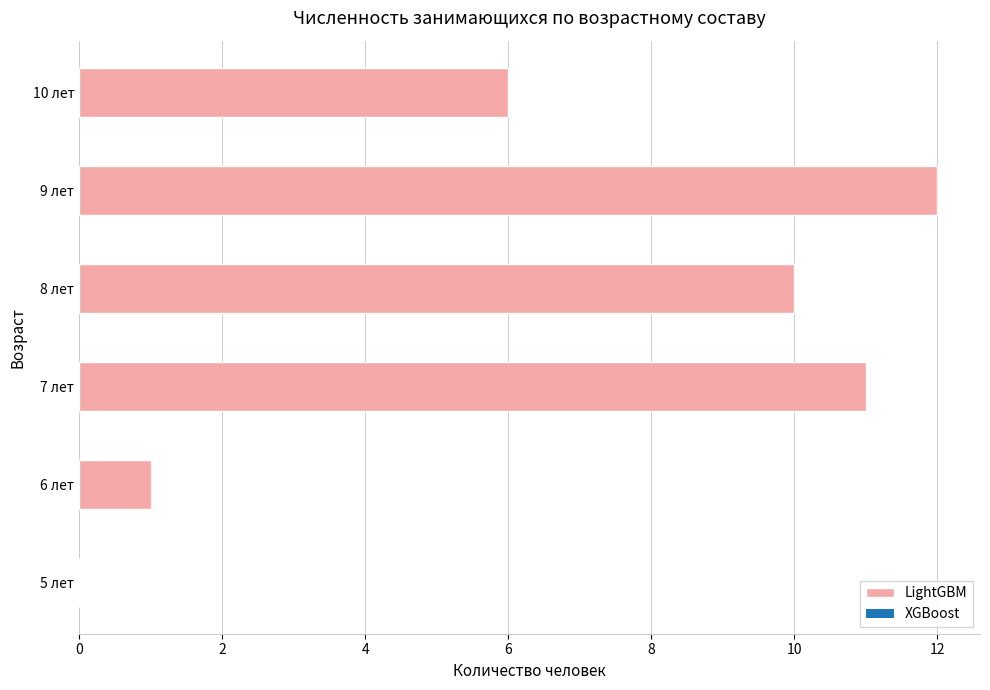

What is the sum of all values?

40